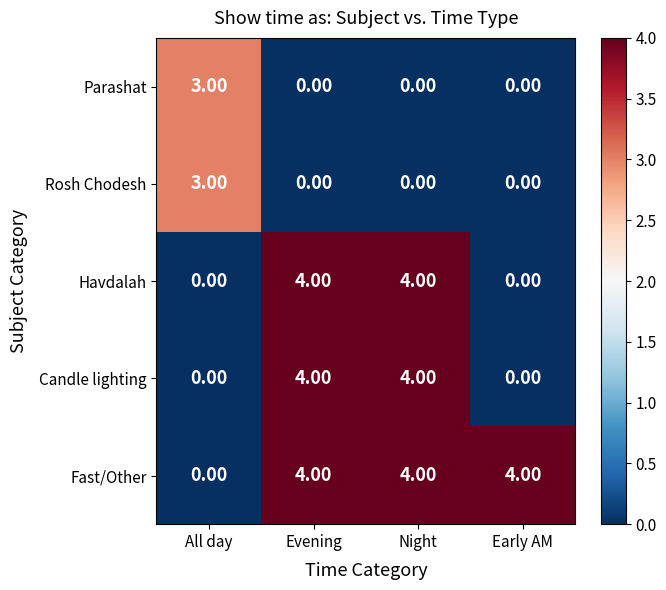

Which category has the highest value in the Rosh Chodesh series?

All day